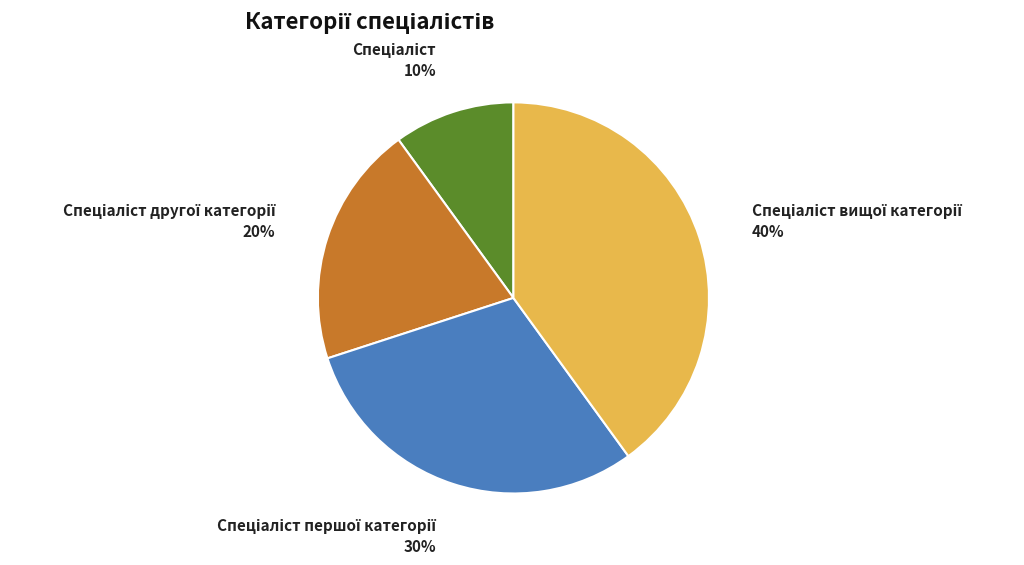

Is there any slice that represents more than half of the pie?

No